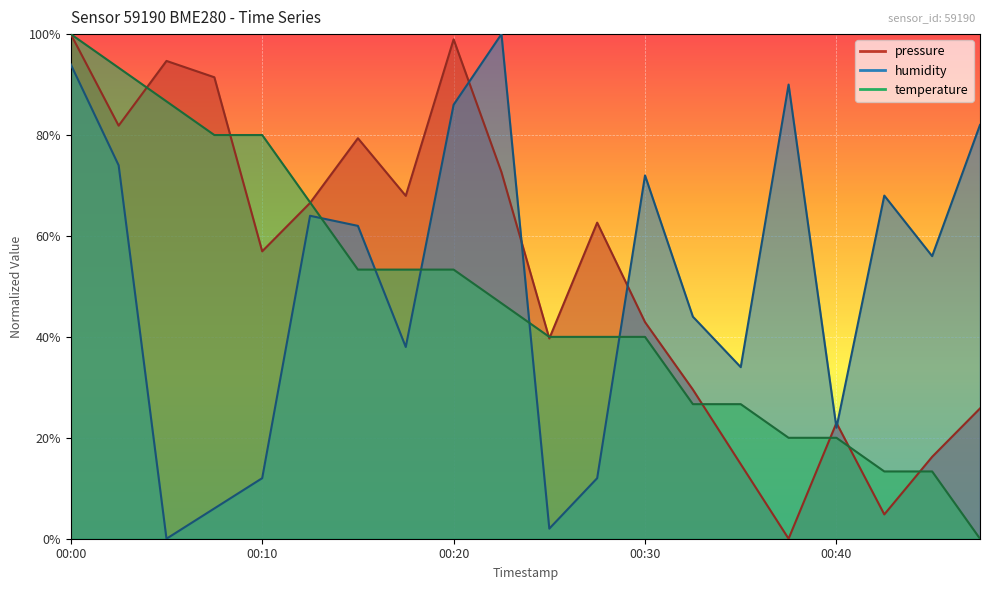

The humidity series shows 0.4 at 00:03. True or false?

False